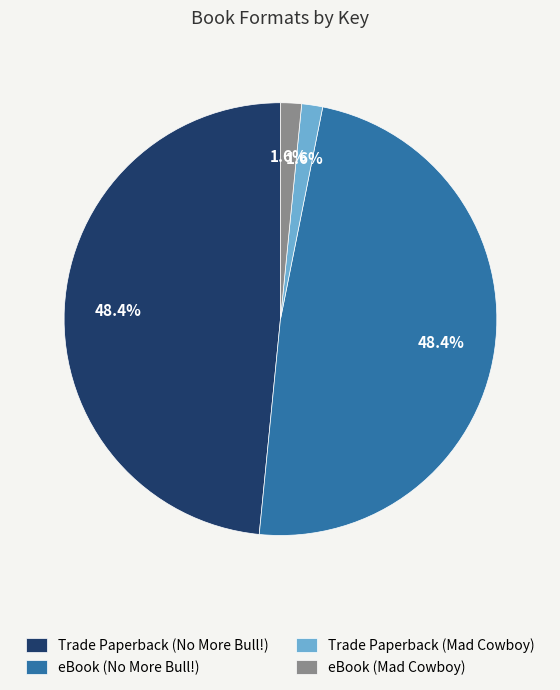

Count the number of slices in the pie.

4